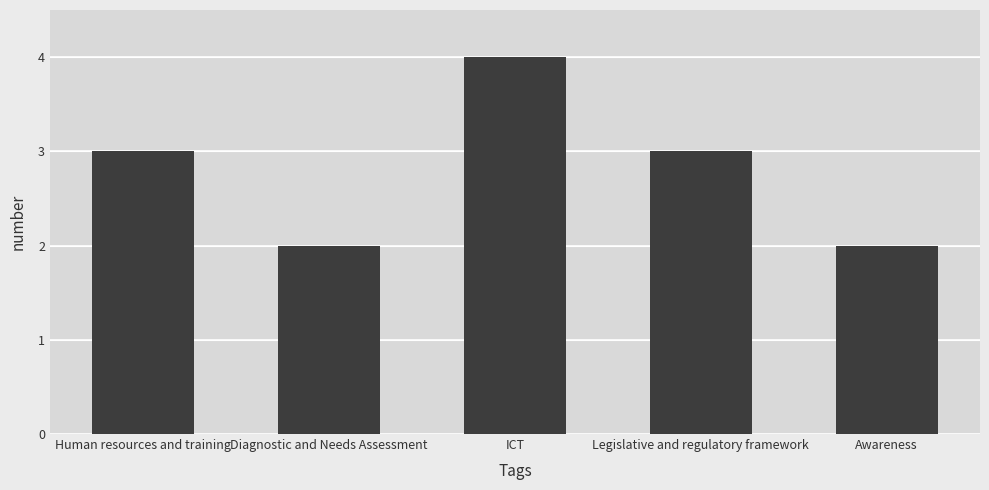

Read the value at Legislative and regulatory framework.

3